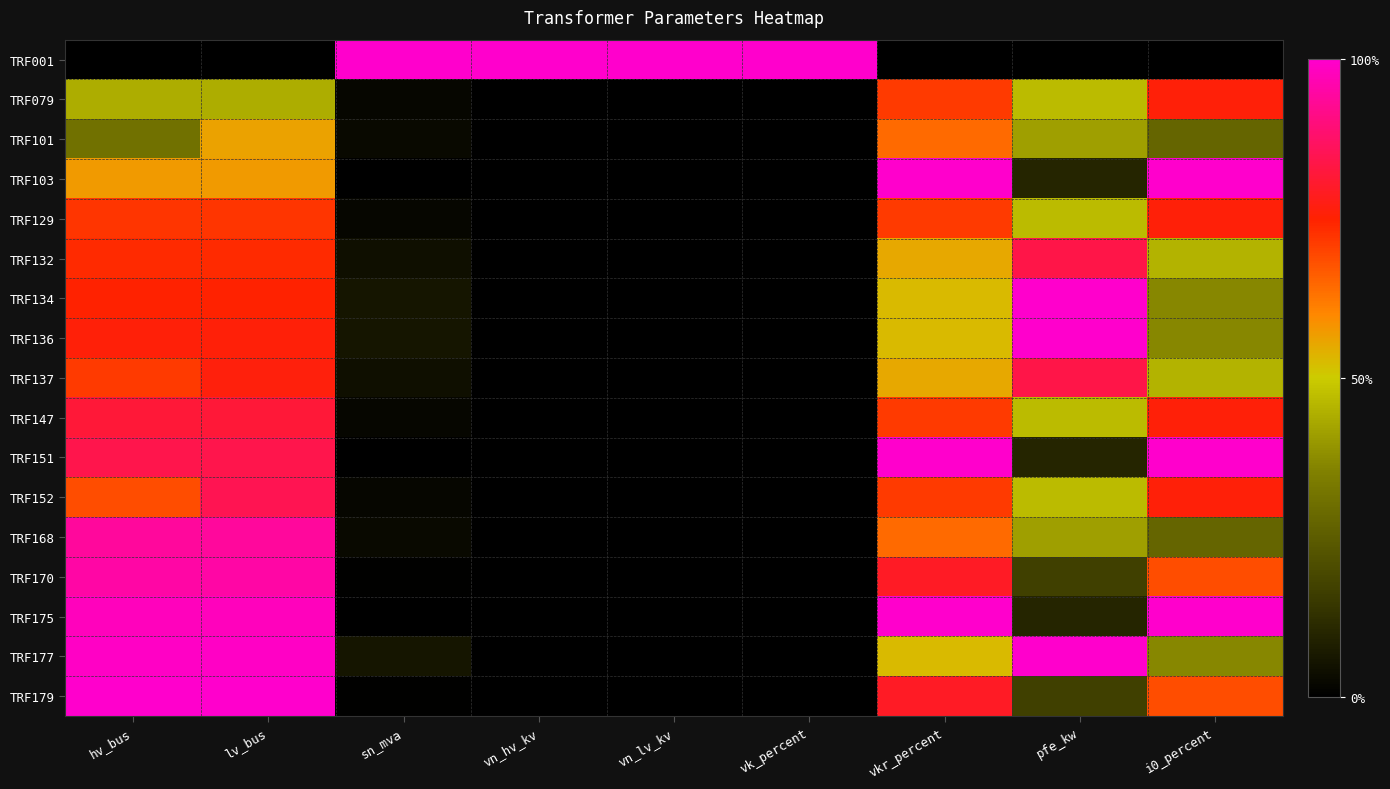

What is the spread (max minus min) of values at pfe_kw?

1.0